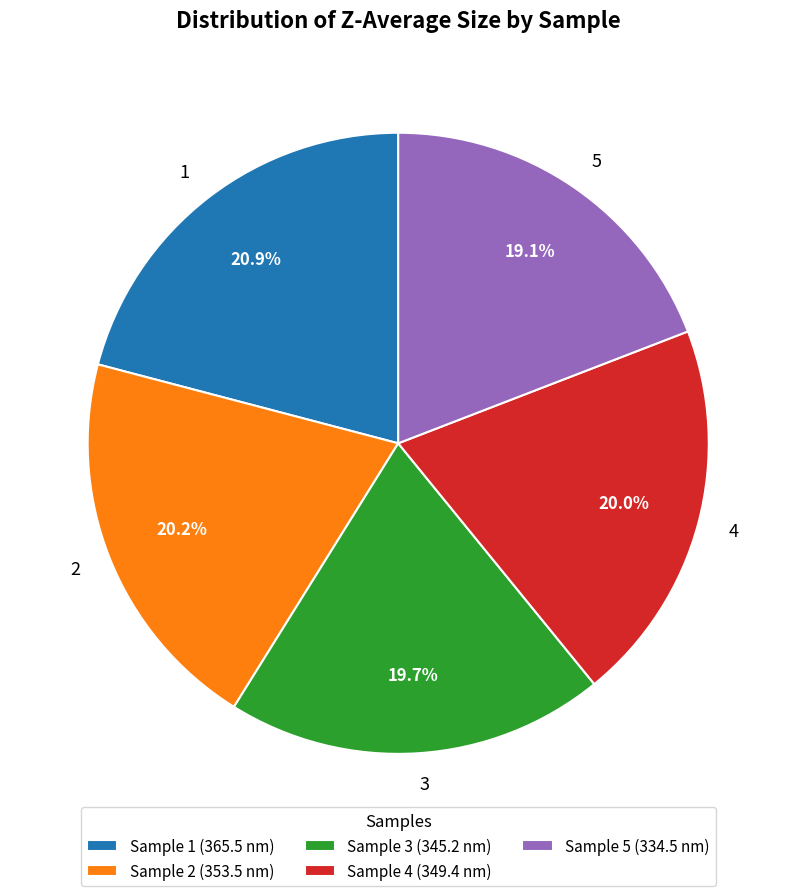

How much of the chart is everything except 3?

80.3%